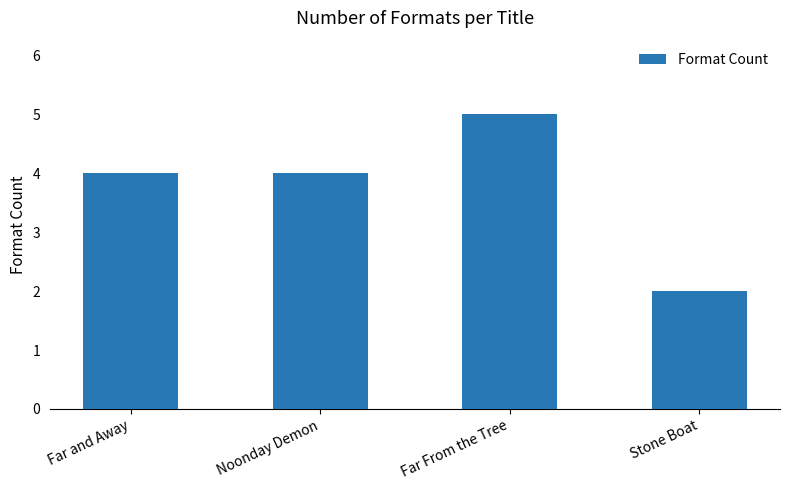

Approximately how many times larger is the value at Far and Away compared to Stone Boat?

2.0